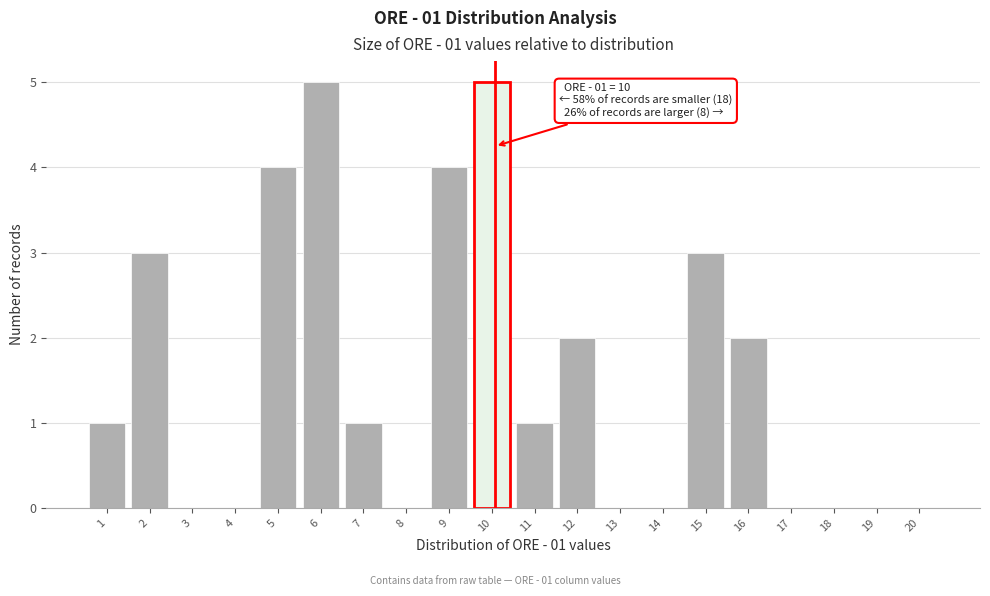

Reading left to right, extract all data points from this chart.

1=1	2=3	3=0	4=0	5=4	6=5	7=1	8=0	9=4	10=5	11=1	12=2	13=0	14=0	15=3	16=2	17=0	18=0	19=0	20=0